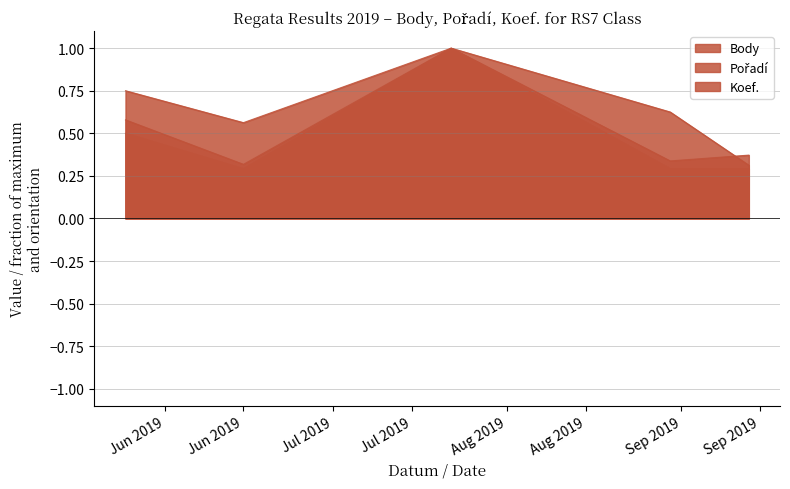

What is the total value across all series at Jun 2019?

1.2